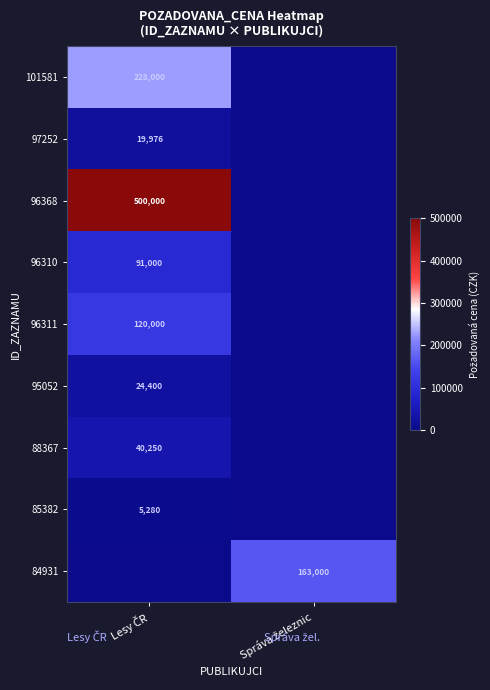

List the labels in order of 85382 value, largest first.

Lesy ČR, Správa železnic